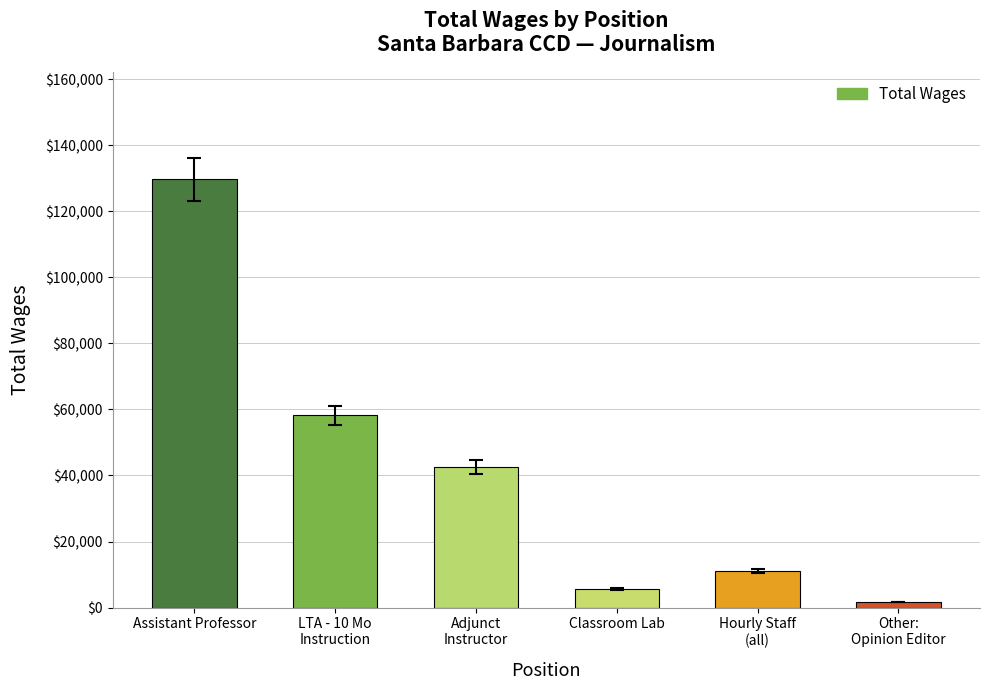

How many bars are there in total?

6